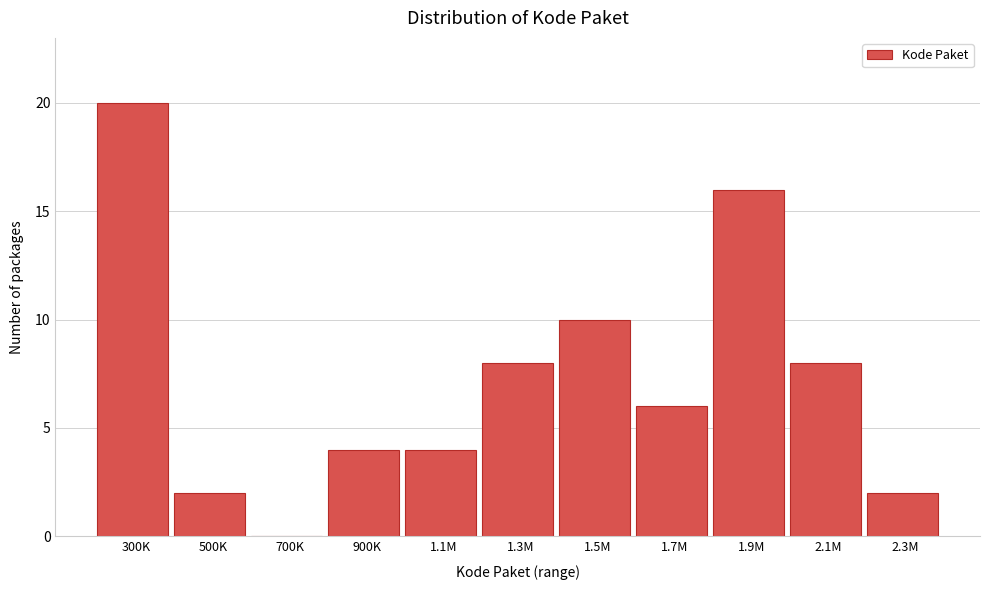

Reading left to right, list all the values displayed in this chart.

300K=20	500K=2	700K=0	900K=4	1.1M=4	1.3M=8	1.5M=10	1.7M=6	1.9M=16	2.1M=8	2.3M=2